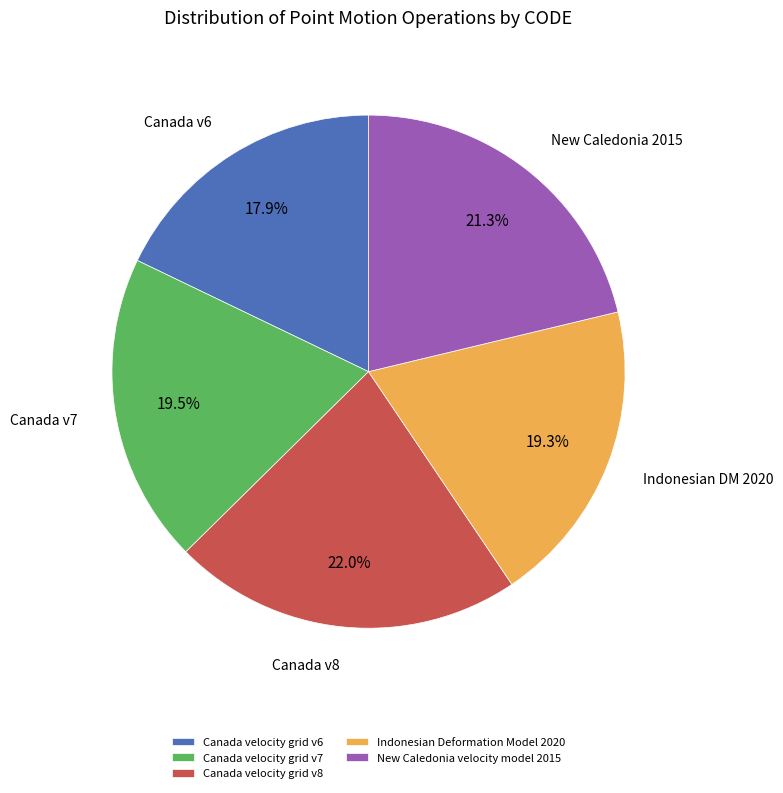

To the nearest percent, what percentage of the pie is Canada velocity grid v6?

18%